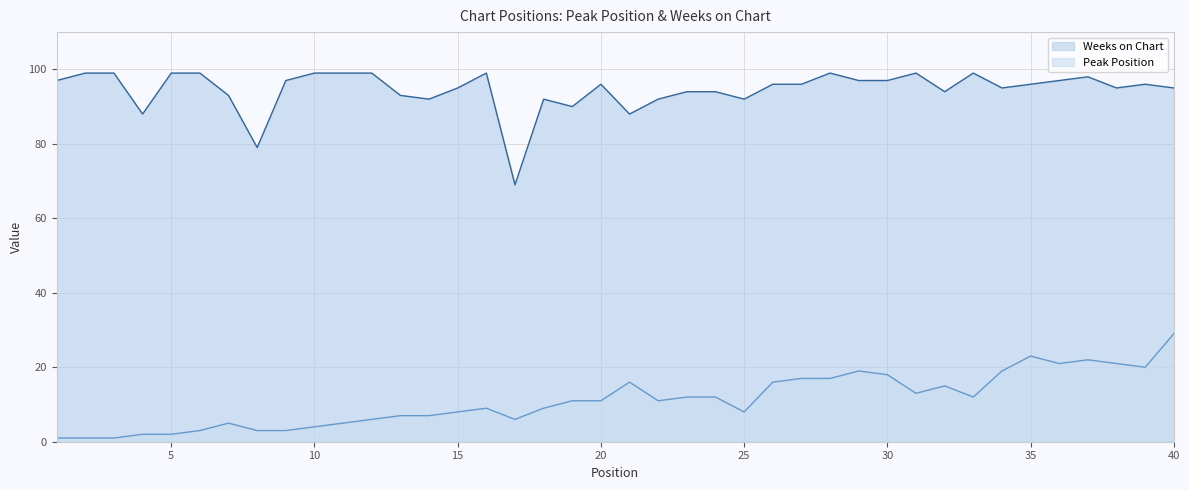

List the series in order of their overall mean, highest first.

Weeks on Chart, Peak Position